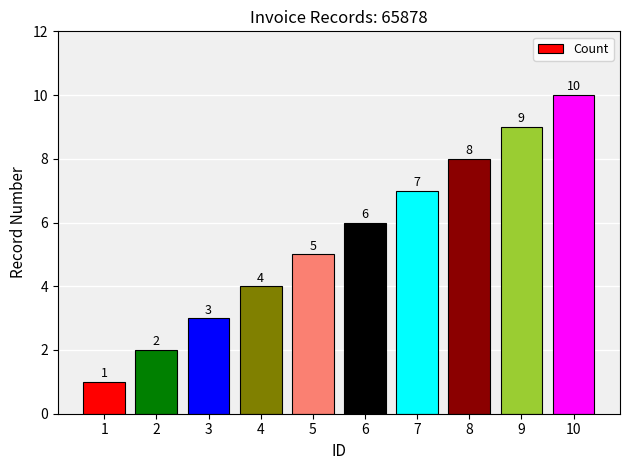

Is it true that the value at 10 is 10?

True